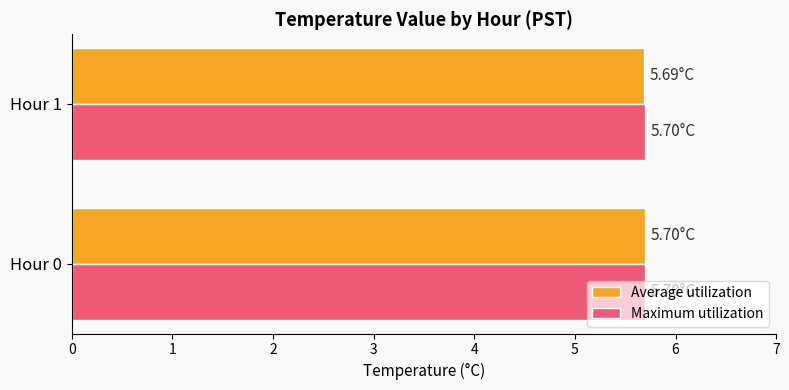

What is the average value of the Maximum utilization series?

5.7